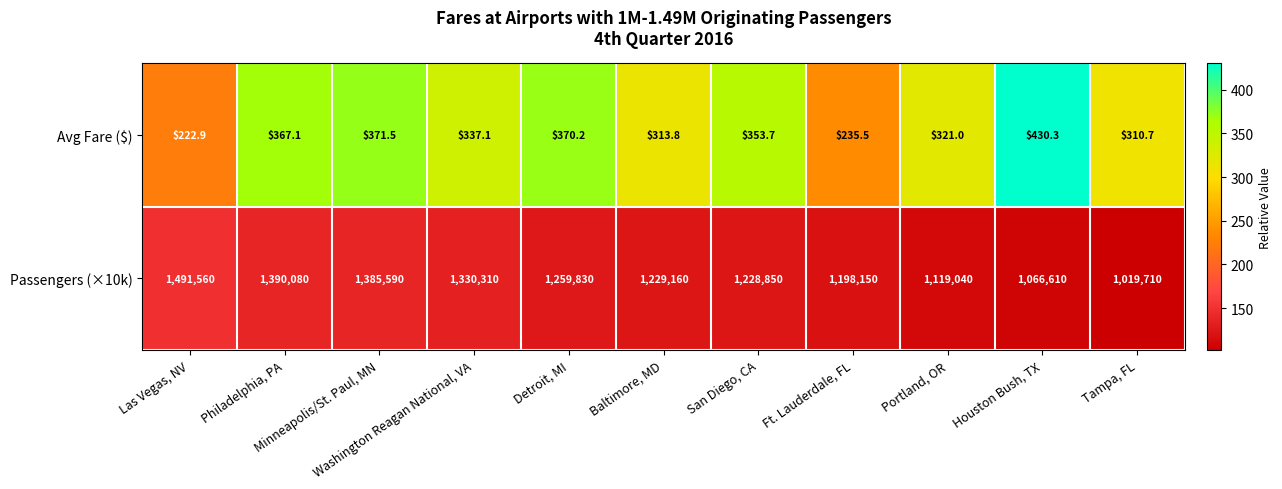

What is the difference between the maximum and minimum values in the Avg Fare ($) series?

207.4